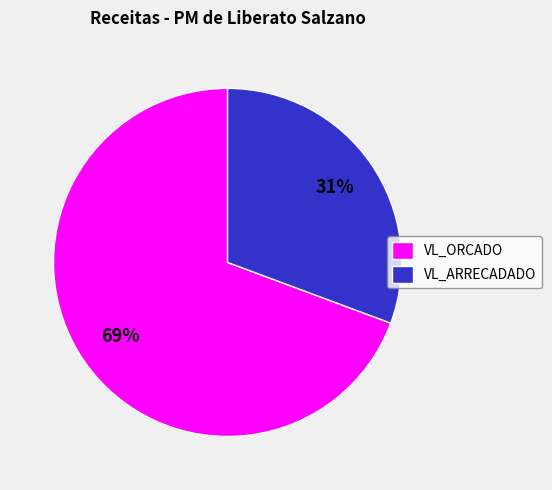

Between VL_ORCADO and VL_ARRECADADO, which is larger?

VL_ORCADO